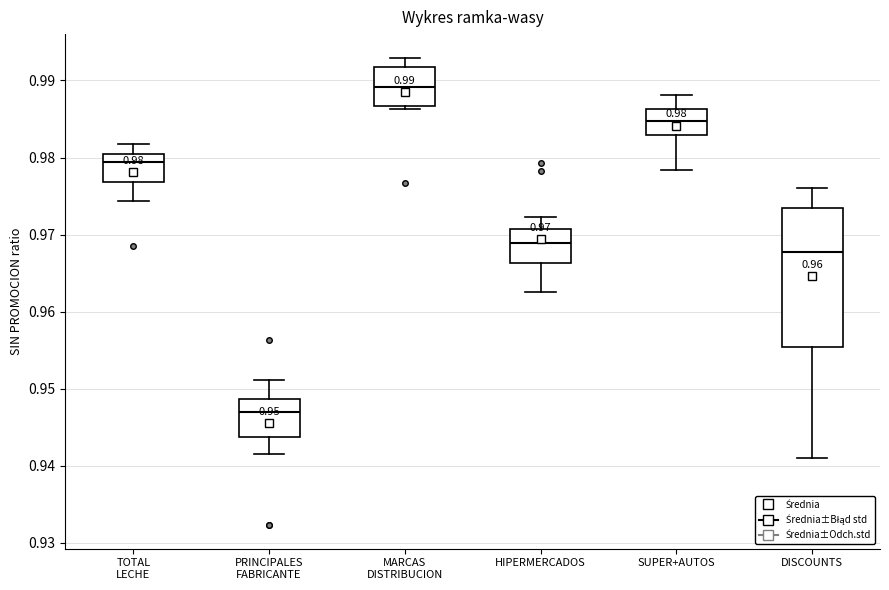

Which box is the tallest, from its lower edge to its upper edge?

DISCOUNTS